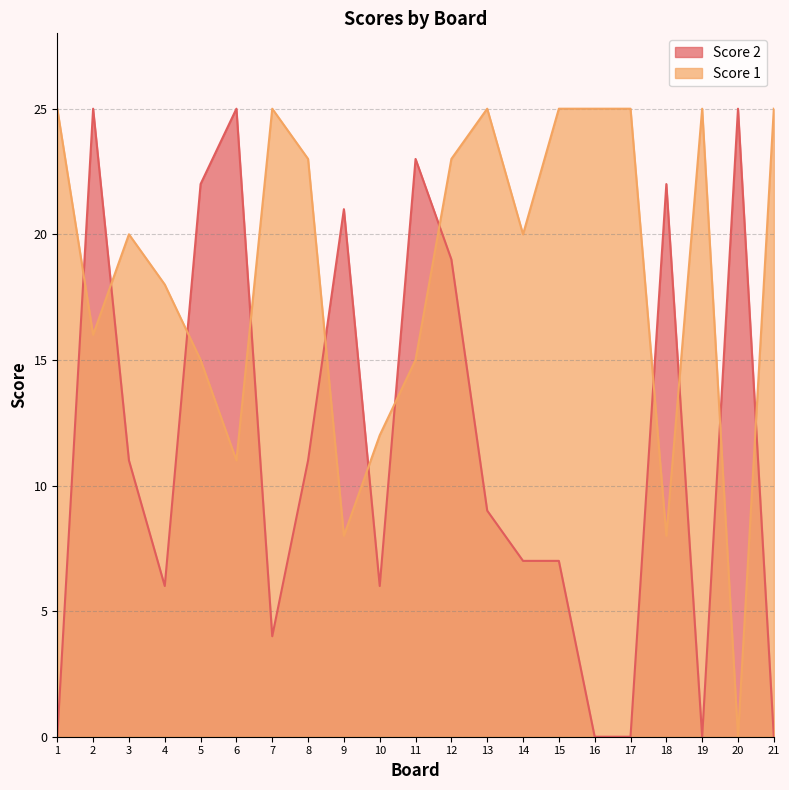

Rank the categories by Score 1 value from lowest to highest.

20, 9, 18, 6, 10, 5, 11, 2, 4, 3, 14, 8, 12, 1, 7, 13, 15, 16, 17, 19, 21